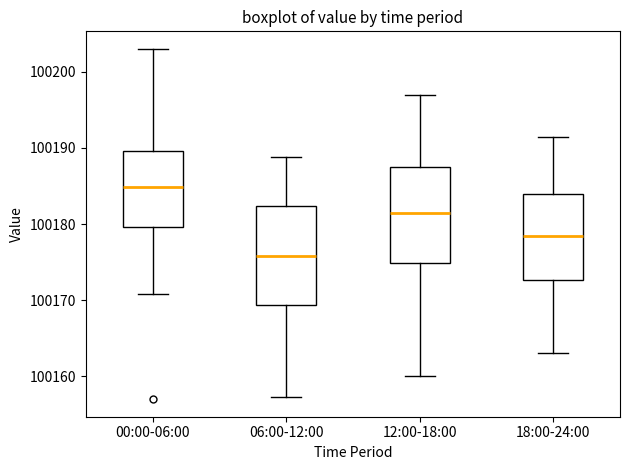

Reading left to right, transcribe this box plot: for each box, give where its median line is, the range the box spans, and where its two whiskers end, as read against the y-axis. The values are not printed on the chart, so give them approximately, as read against the axis.

00:00-06:00: median 100185, box 100180 to 100190, whiskers 100171 to 100203
06:00-12:00: median 100176, box 100169 to 100182, whiskers 100157 to 100189
12:00-18:00: median 100182, box 100175 to 100188, whiskers 100160 to 100197
18:00-24:00: median 100178, box 100173 to 100184, whiskers 100163 to 100192